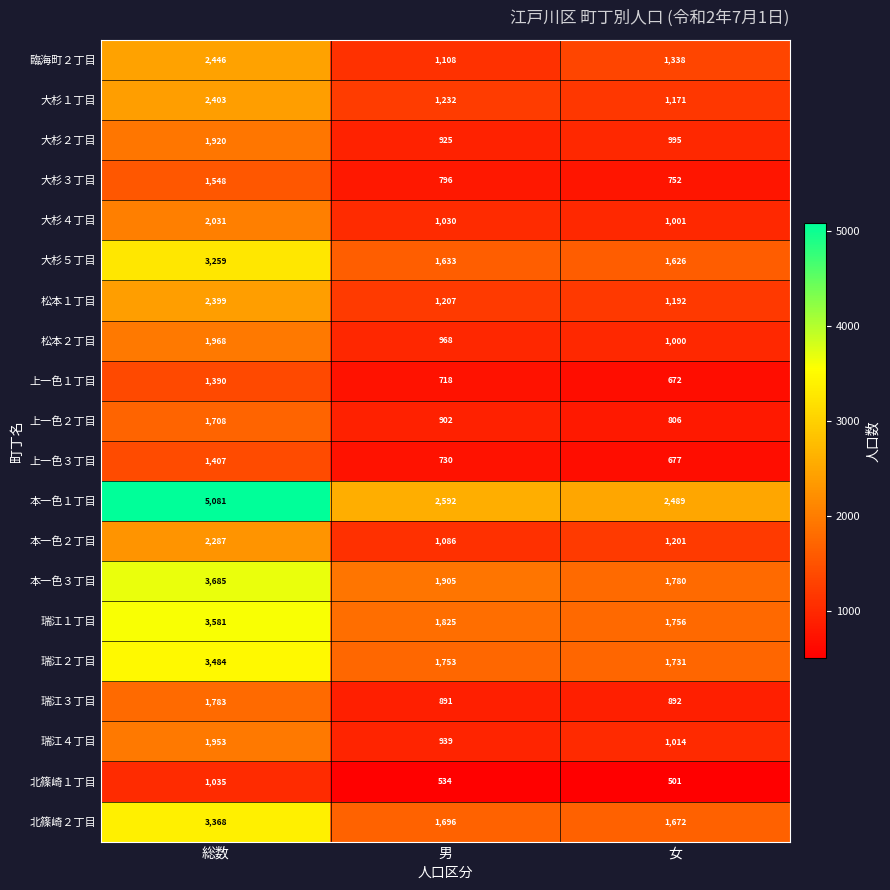

Which series has the widest spread of values?

本一色１丁目